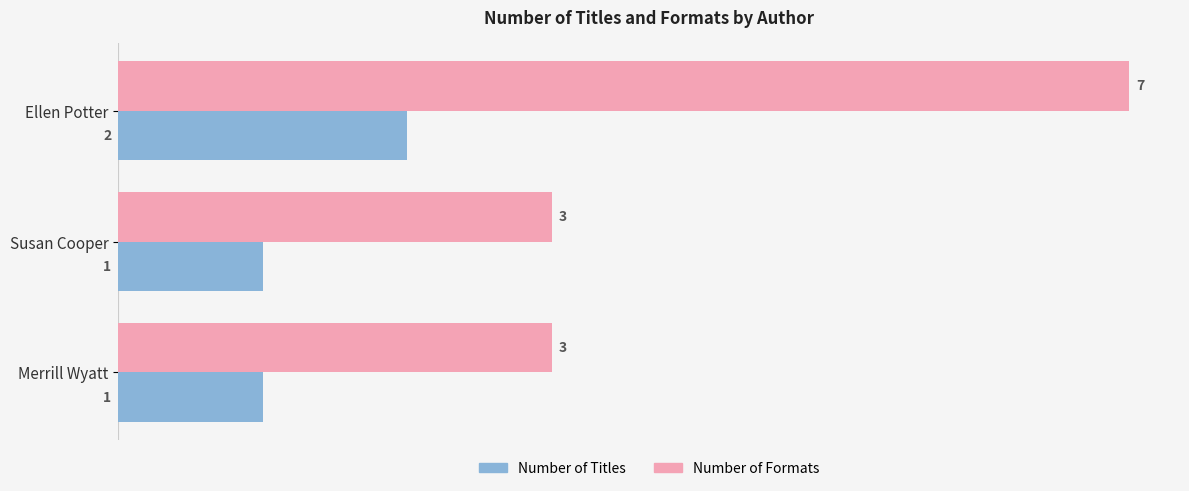

At which category is the sum across all series the highest?

Ellen Potter